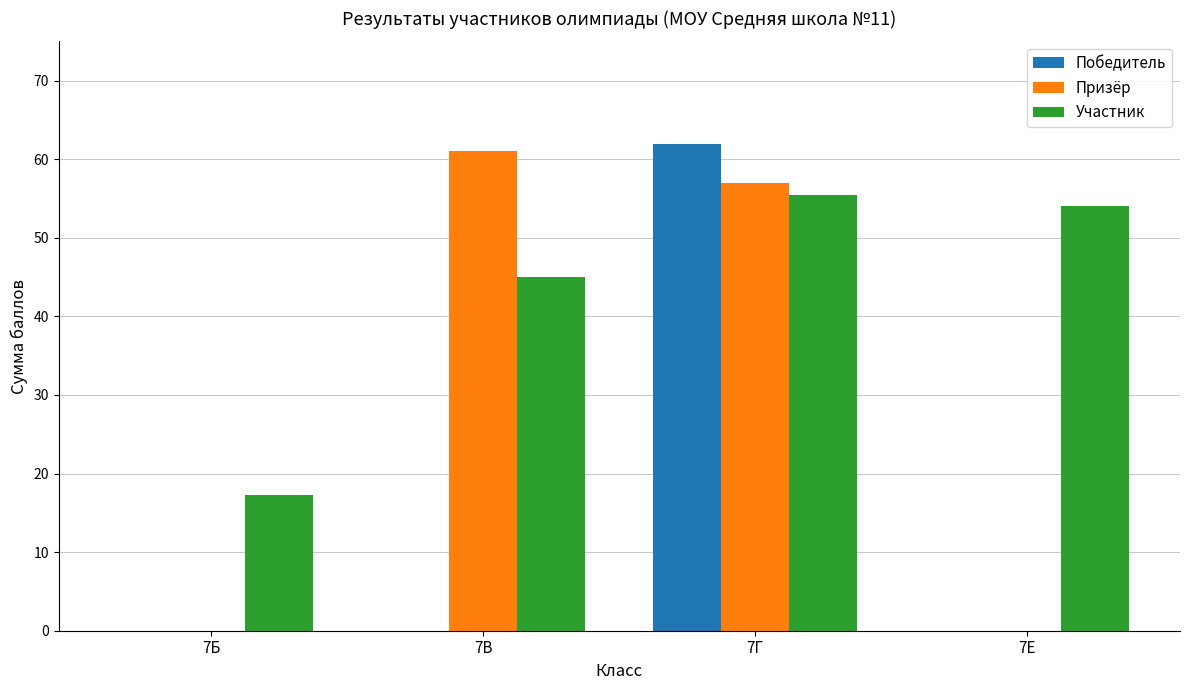

Reading left to right, list all the values displayed in this chart.

Победитель: 0.0	0.0	62.0	0.0
Призёр: 0.0	61.0	57.0	0.0
Участник: 17.3	45.0	55.5	54.0